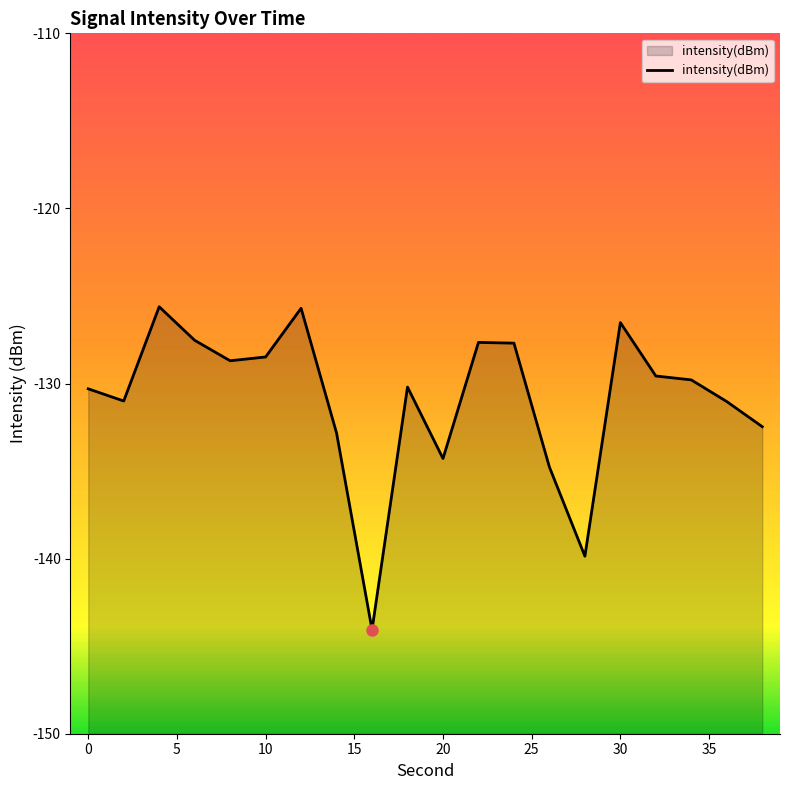

What is the difference between the maximum and minimum values?

18.4